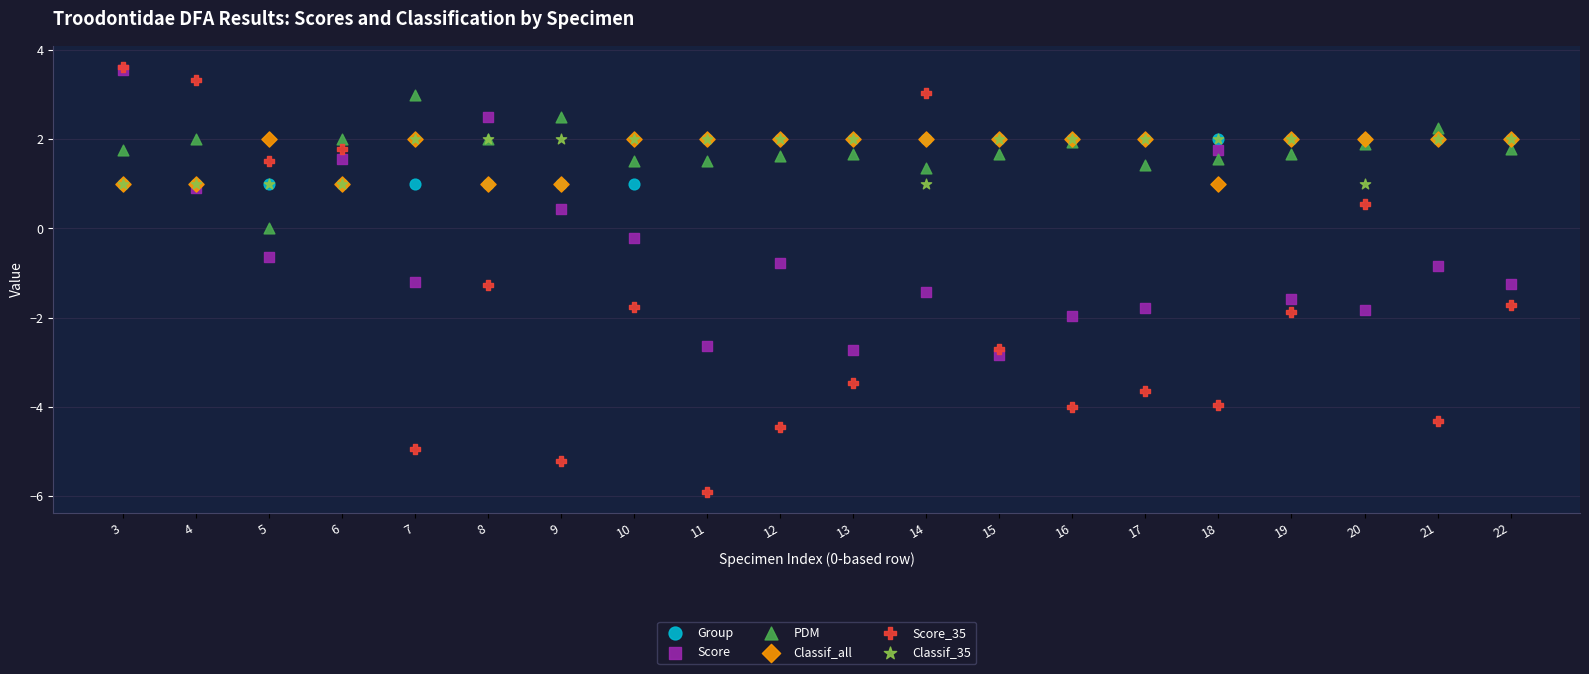

What are all the series names shown in the legend?

Group, Score, PDM, Classif_all, Score_35, Classif_35